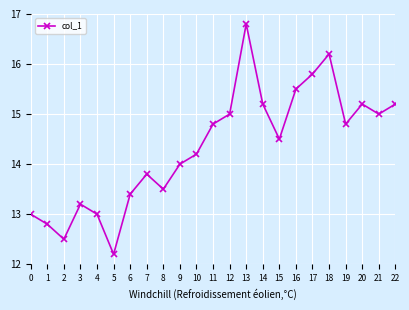

True or false: the data shows 9.3 at 7.

False